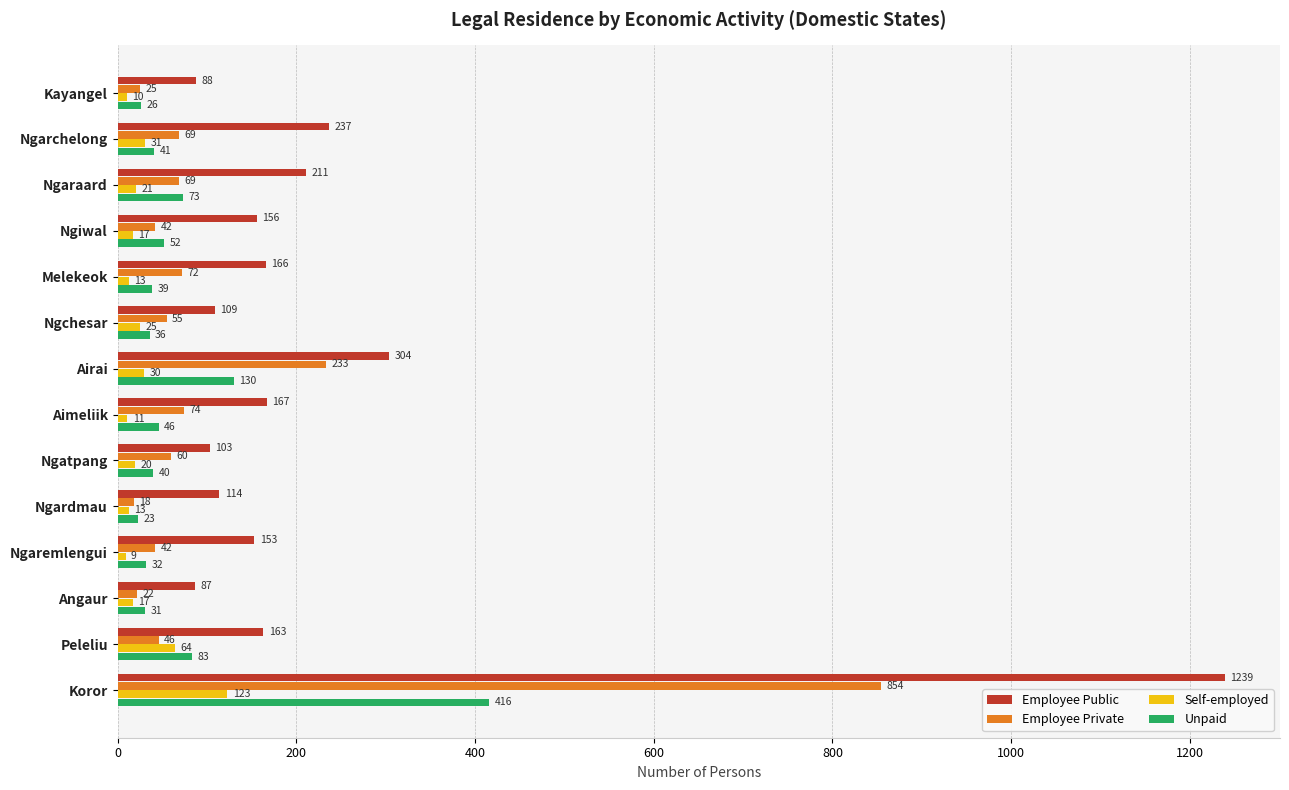

What are all the series names shown in the legend?

Employee Public, Employee Private, Self-employed, Unpaid